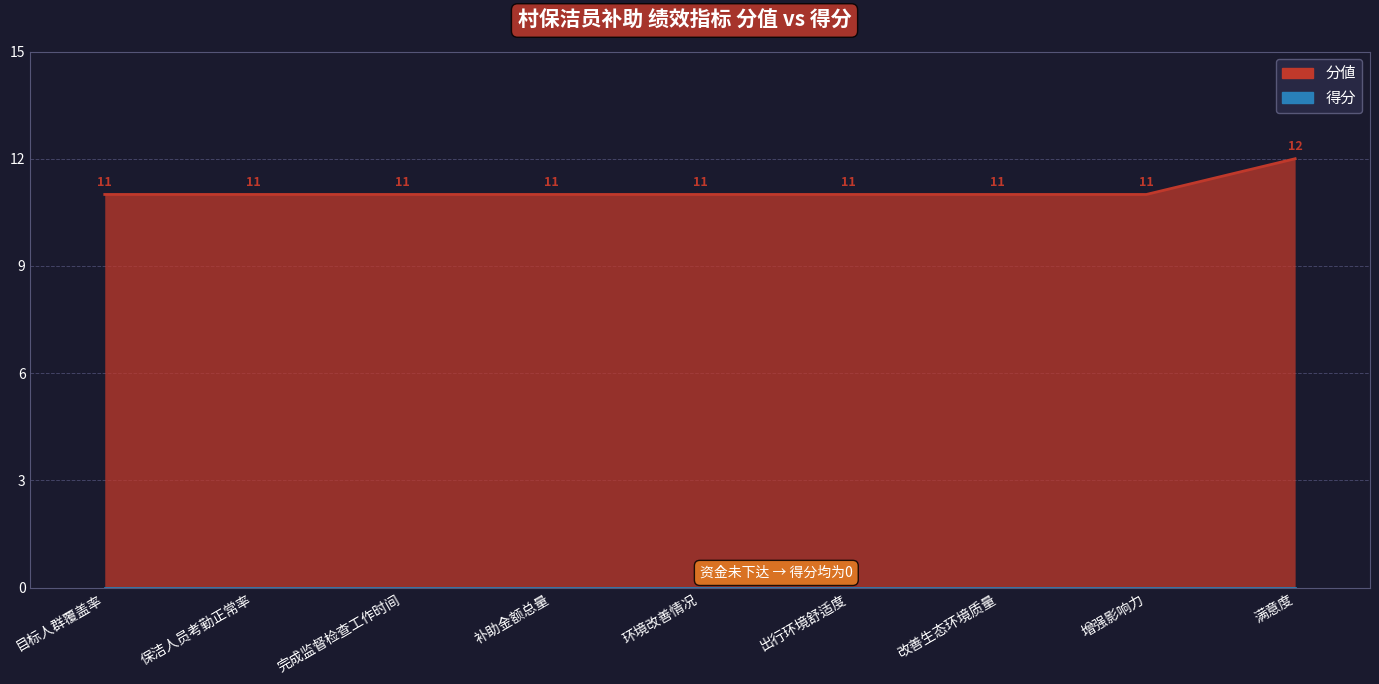

How many values exceed 11?

1